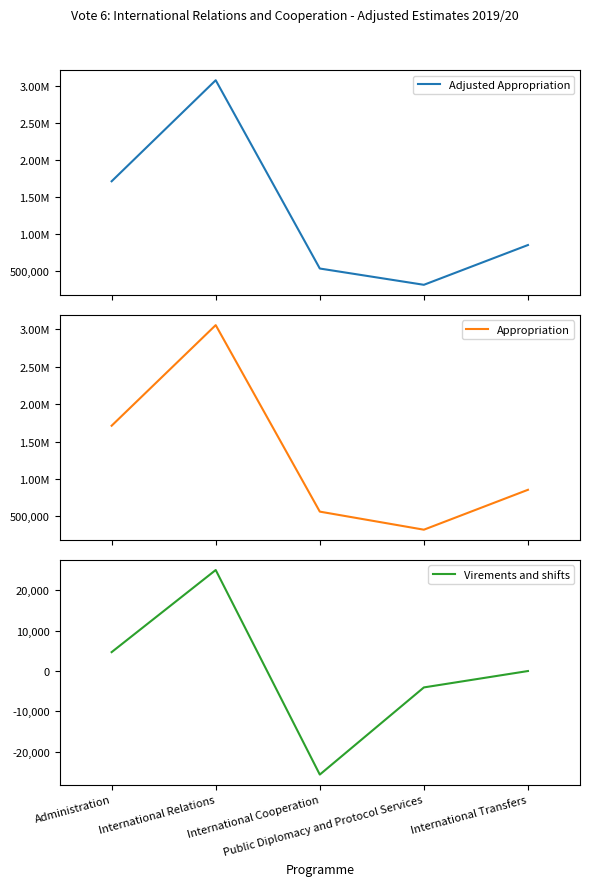

Which series has the widest spread of values?

Adjusted Appropriation